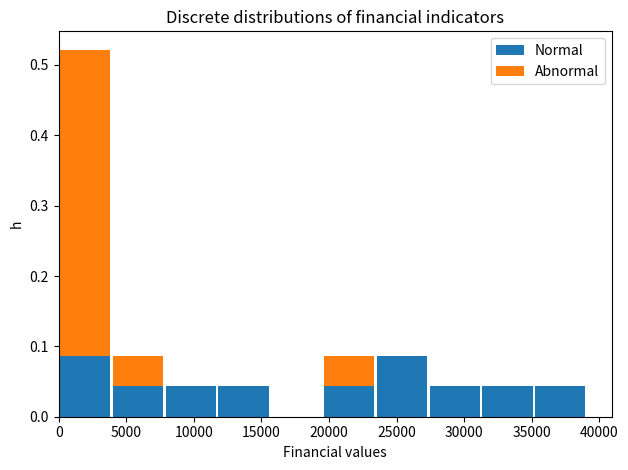

What is the total height of the stacked bar covering 31000 to 35000 on the x-axis? Neither the bar edges nor the heights are printed on the chart, so give them approximately, as read against the axes.

0.04